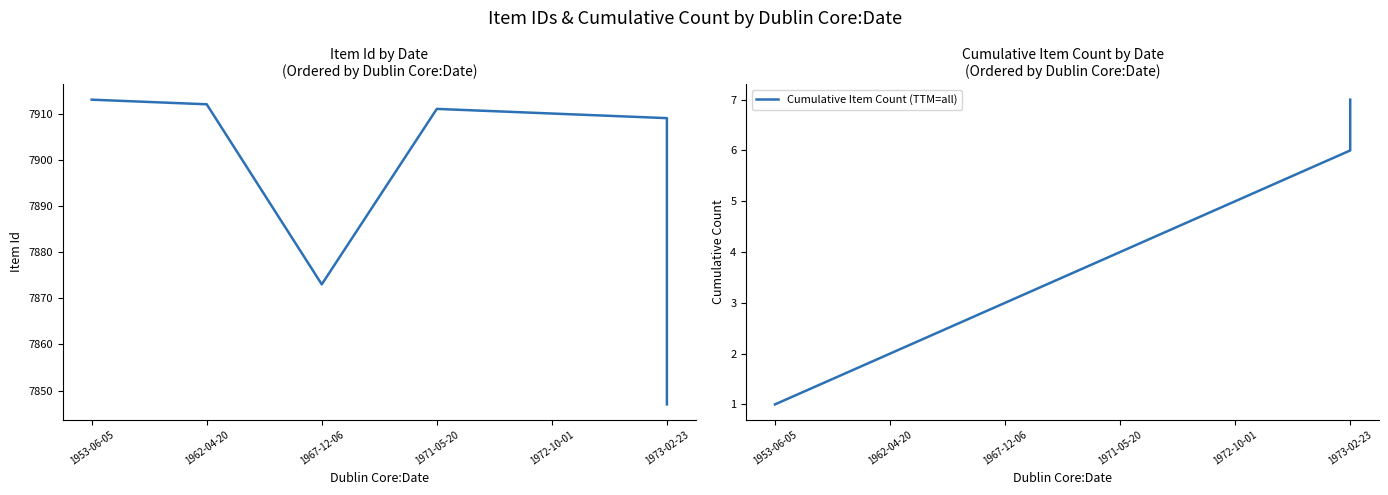

List the series in order of their peak value, highest first.

Item Id per Date, Cumulative Item Count (TTM=all)